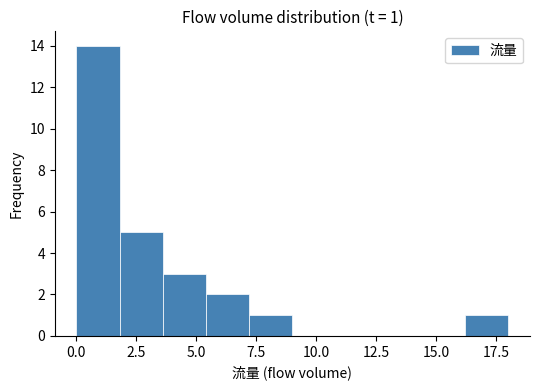

Around what value on the x-axis is the tallest bar? Give the approximate position of its centre, as read against the axis.

1.0